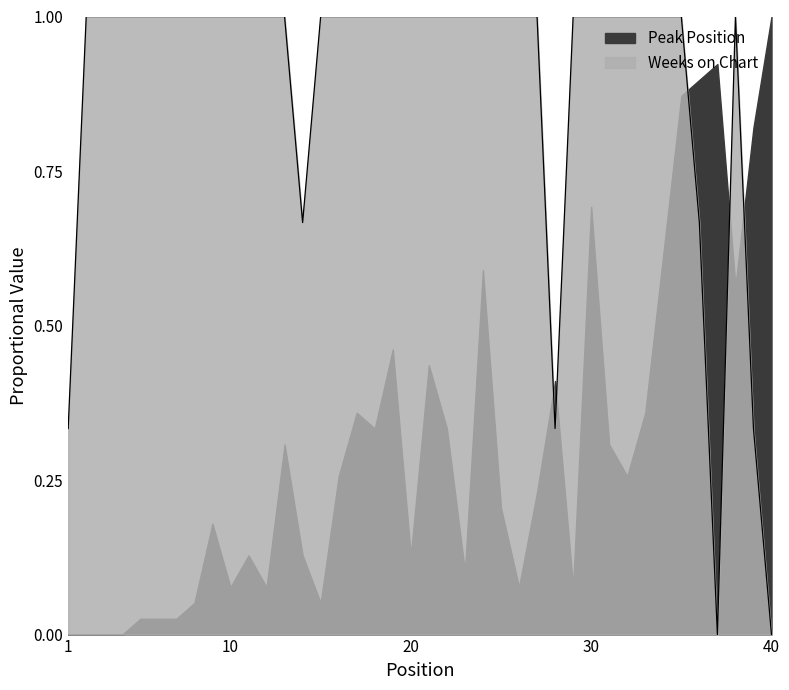

The chart shows a value of 1.0 at 11. True or false?

True